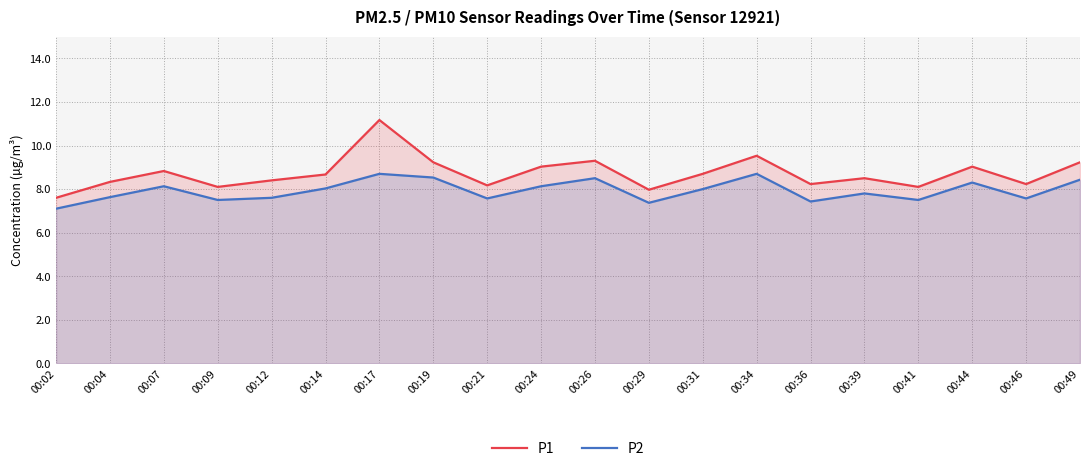

Where is the first local minimum for P2?

00:09